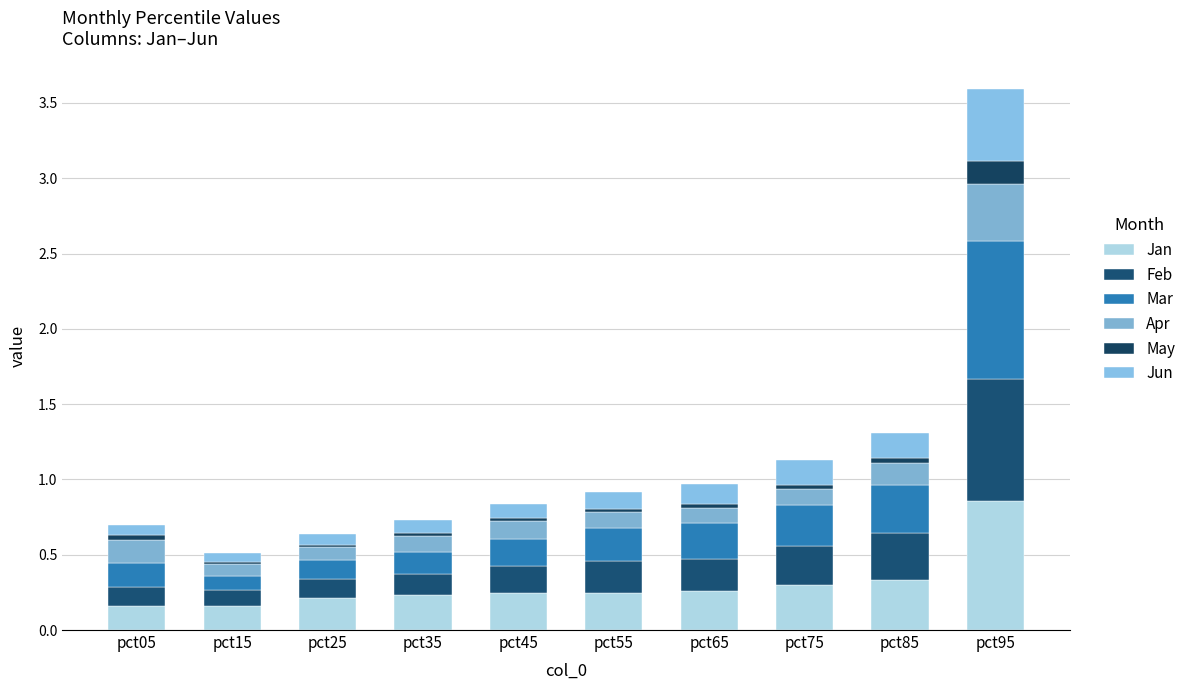

True or false: Mar has a value of 0.1 at pct65.

False